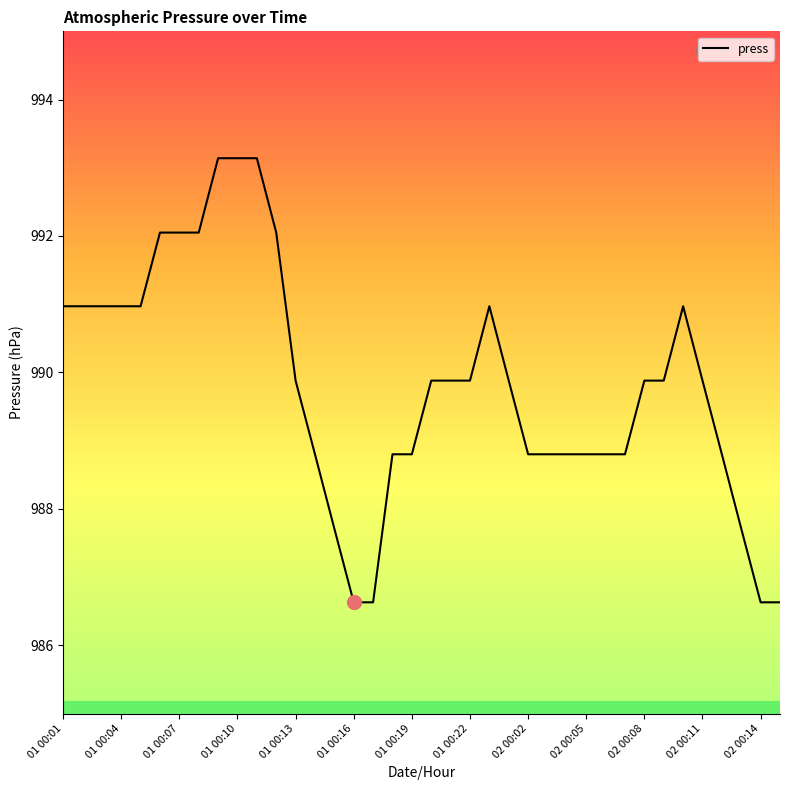

What is the difference between the maximum and minimum values?

6.5